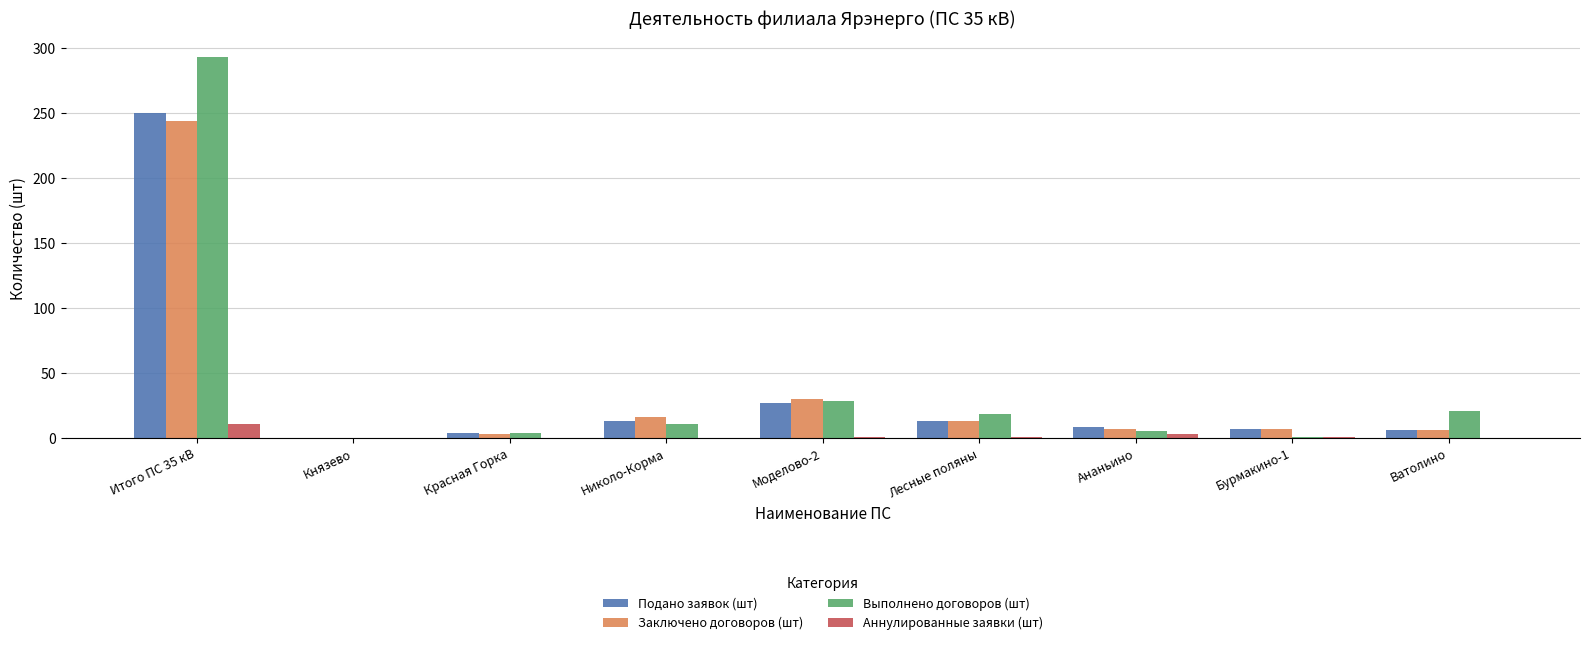

The Аннулированные заявки (шт) series shows 11 at Итого ПС 35 кВ. True or false?

True